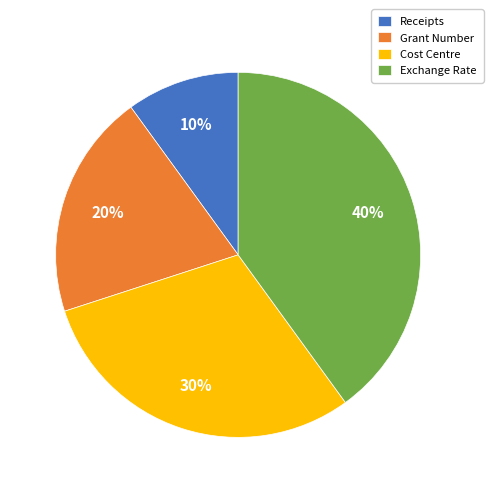

To the nearest percent, what portion does Cost Centre represent?

30%